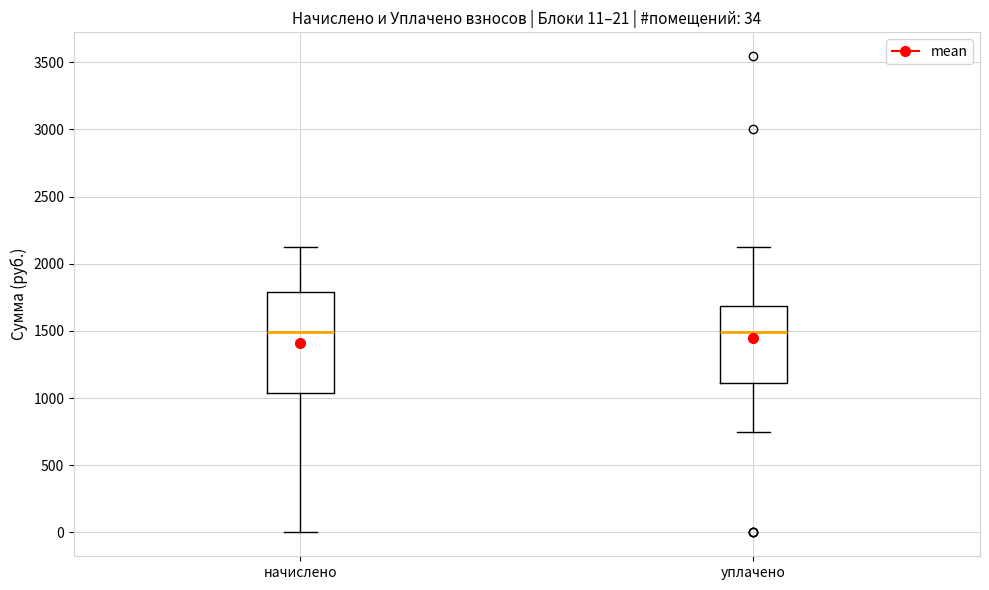

Which box is the tallest, from its lower edge to its upper edge?

начислено